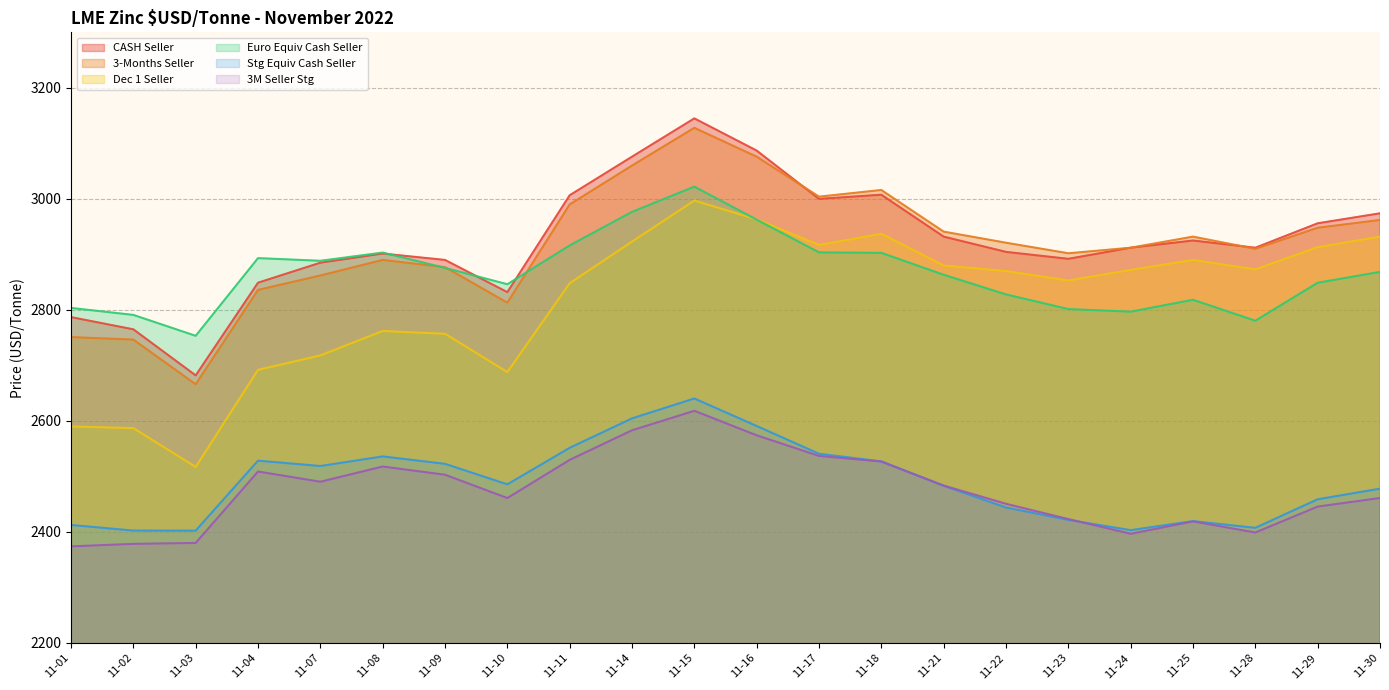

What is the difference between the highest and lowest values at 11-10?

385.2